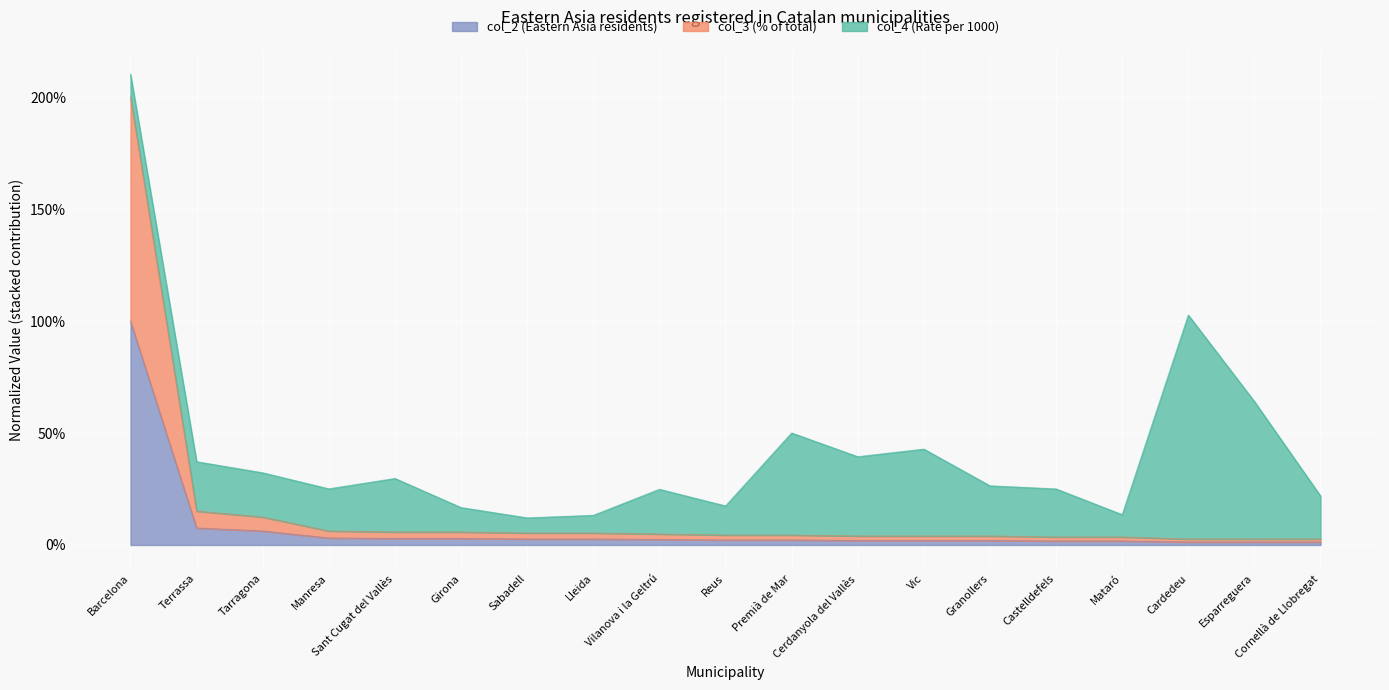

What are all the series names shown in the legend?

col_2 (Eastern Asia residents), col_3 (% of total), col_4 (Rate per 1000)